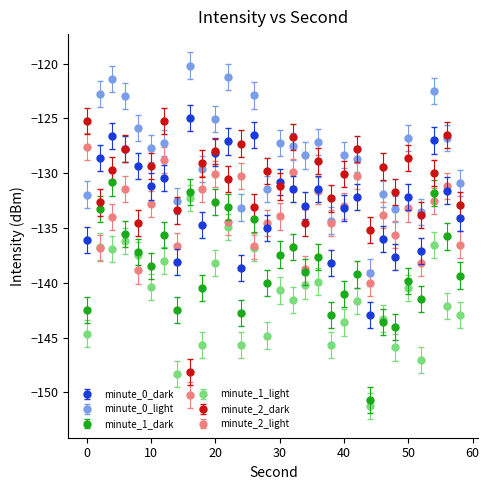

Which series has the largest total across all categories?

minute_0_light